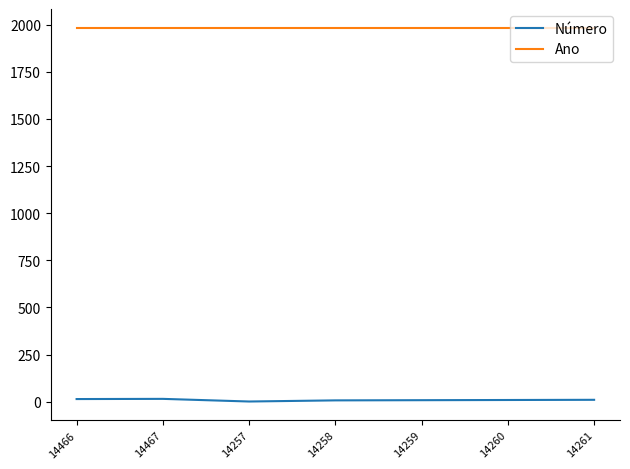

True or false: Número and Ano intersect in this chart.

False